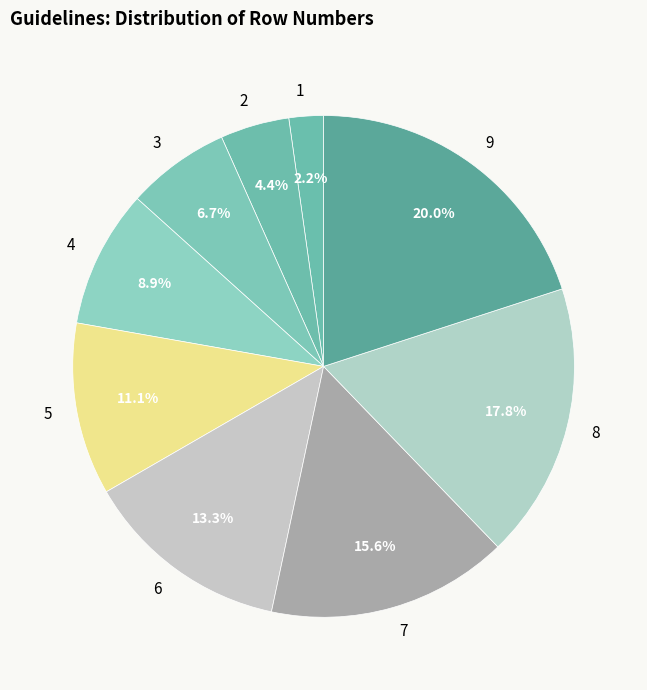

Is there any slice that represents more than half of the pie?

No